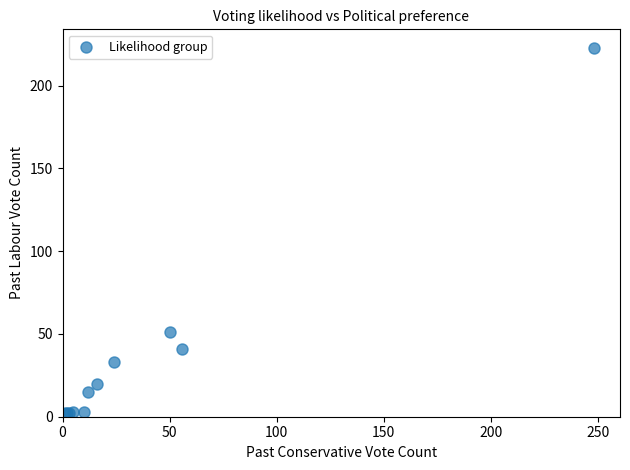

What Y value in the scatter plot is closest to 112?

51